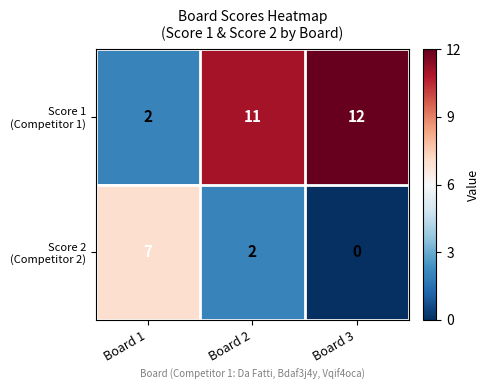

Which category has the highest value across all series?

Board 3